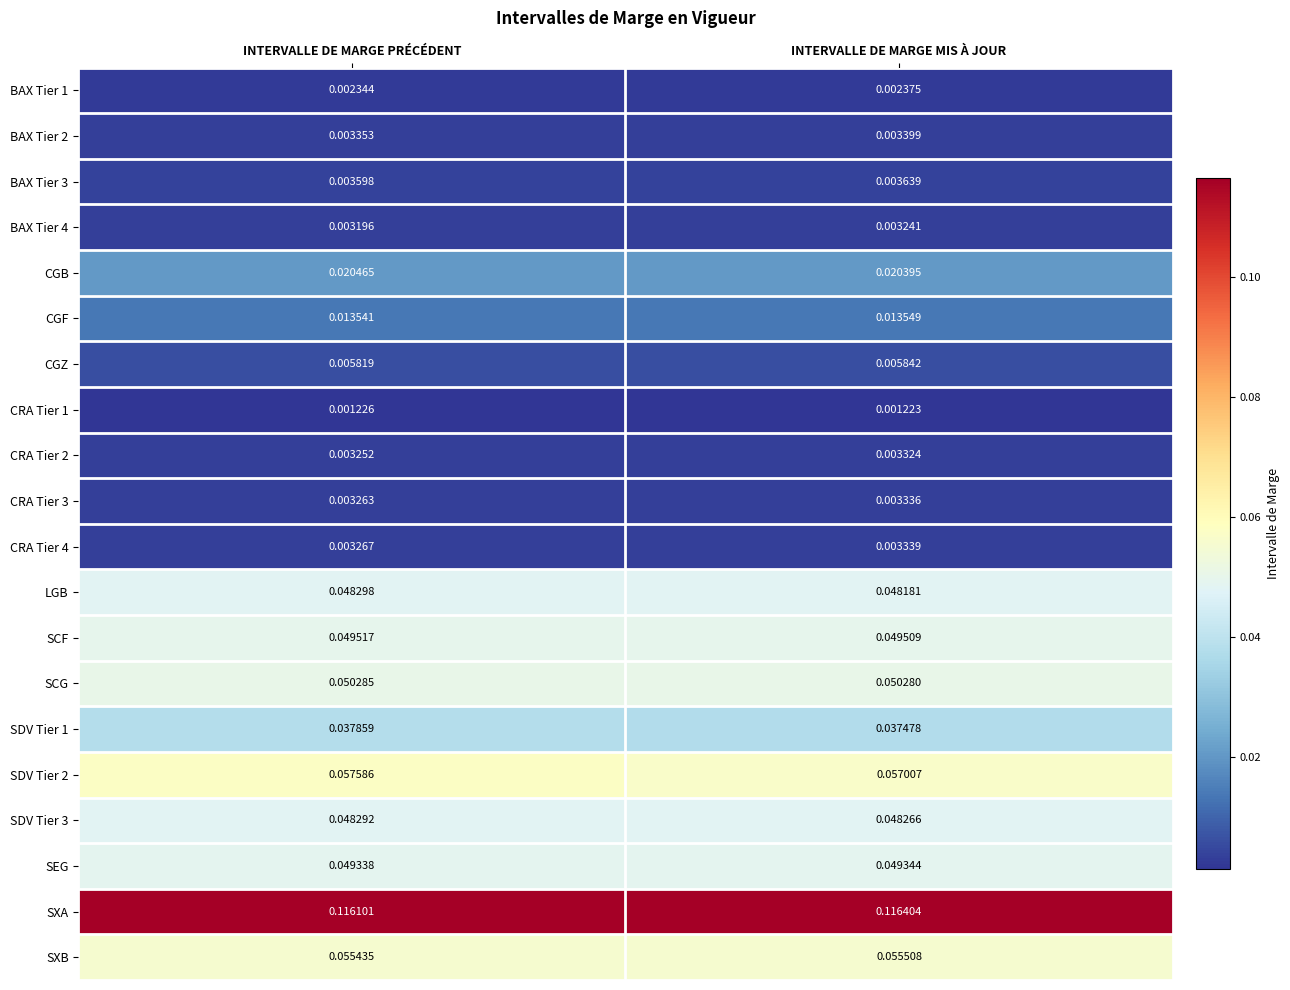

Rank the categories by CRA Tier 1 value from lowest to highest.

INTERVALLE DE MARGE MIS À JOUR, INTERVALLE DE MARGE PRÉCÉDENT